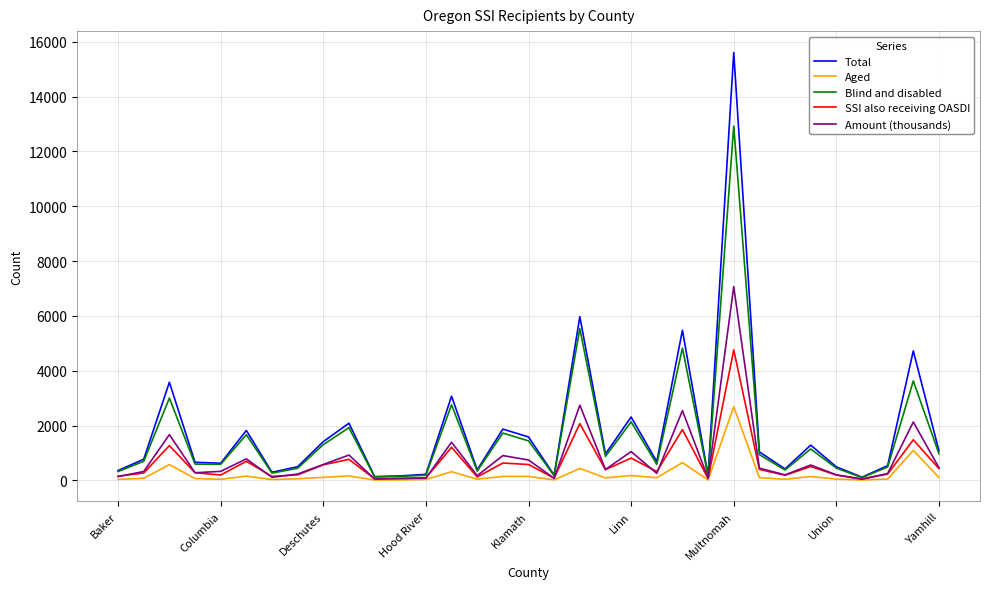

Which series has the widest spread of values?

Total